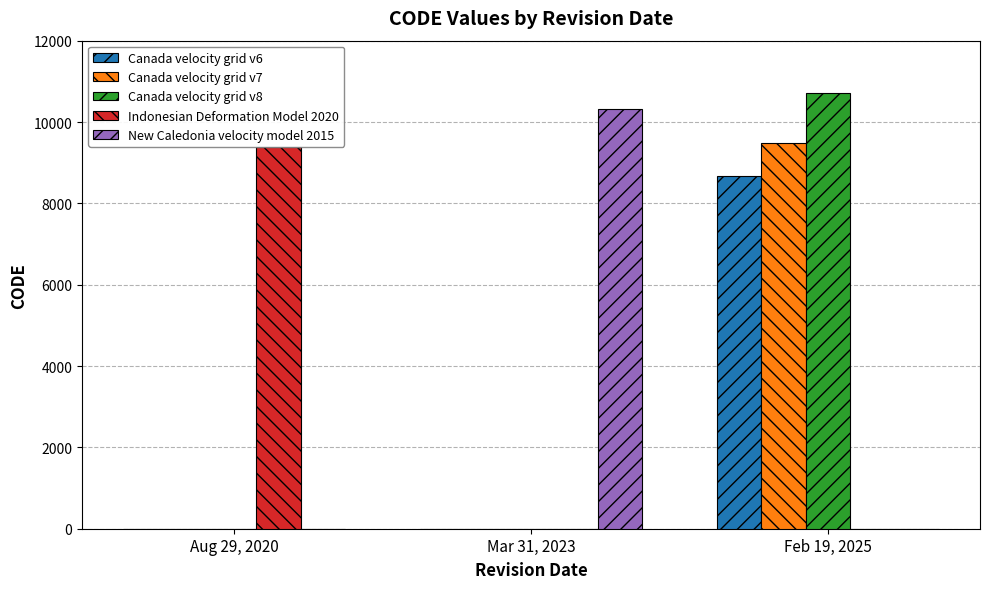

True or false: Canada velocity grid v8 has a value of -4391 at Mar 31, 2023.

False